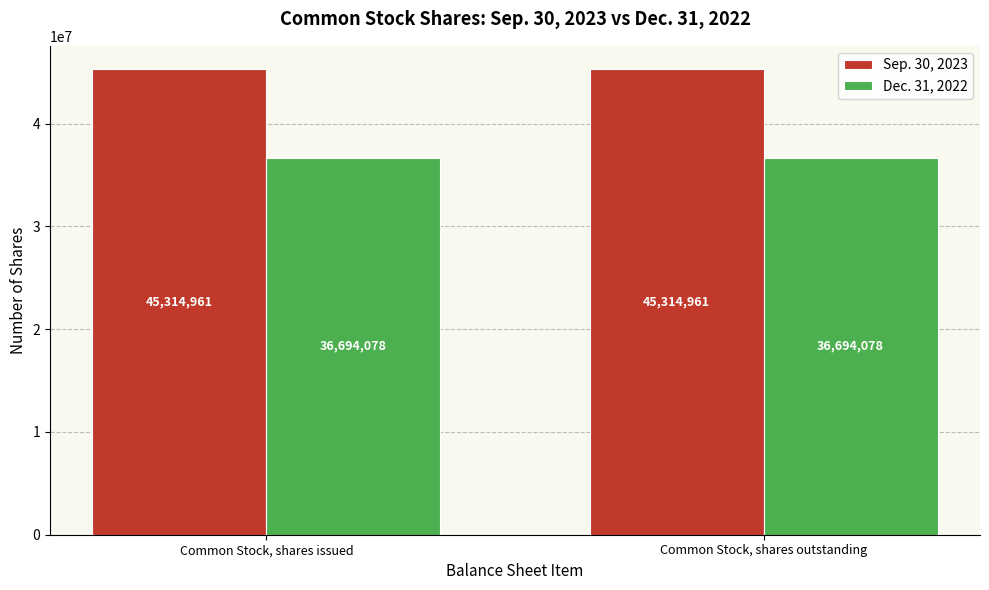

What is the minimum value for Dec. 31, 2022?

36694078